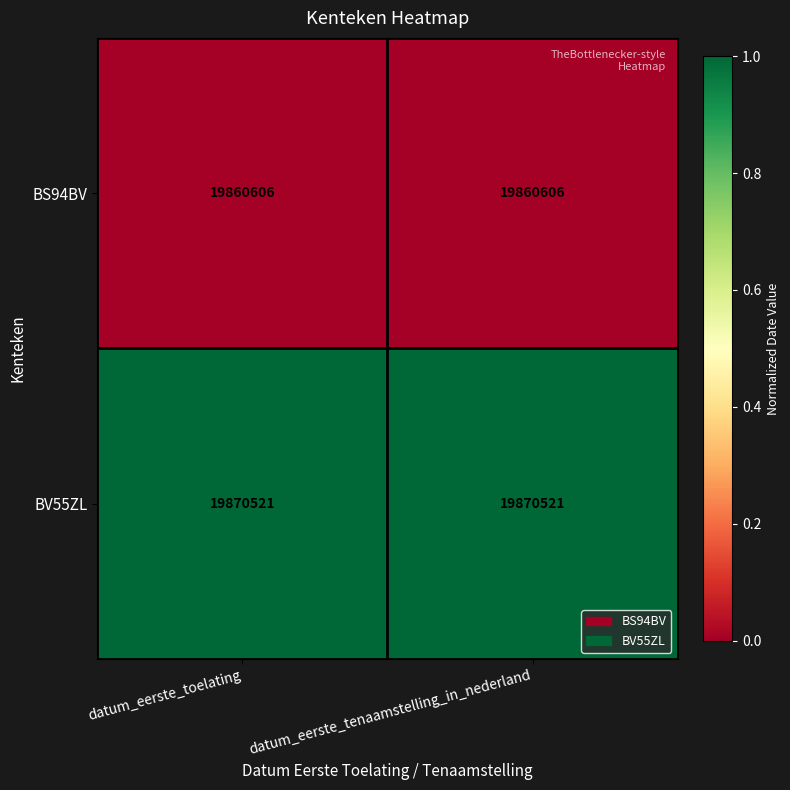

Is the value of BS94BV at datum_eerste_tenaamstelling_in_nederland greater than the value of BV55ZL at datum_eerste_toelating?

No